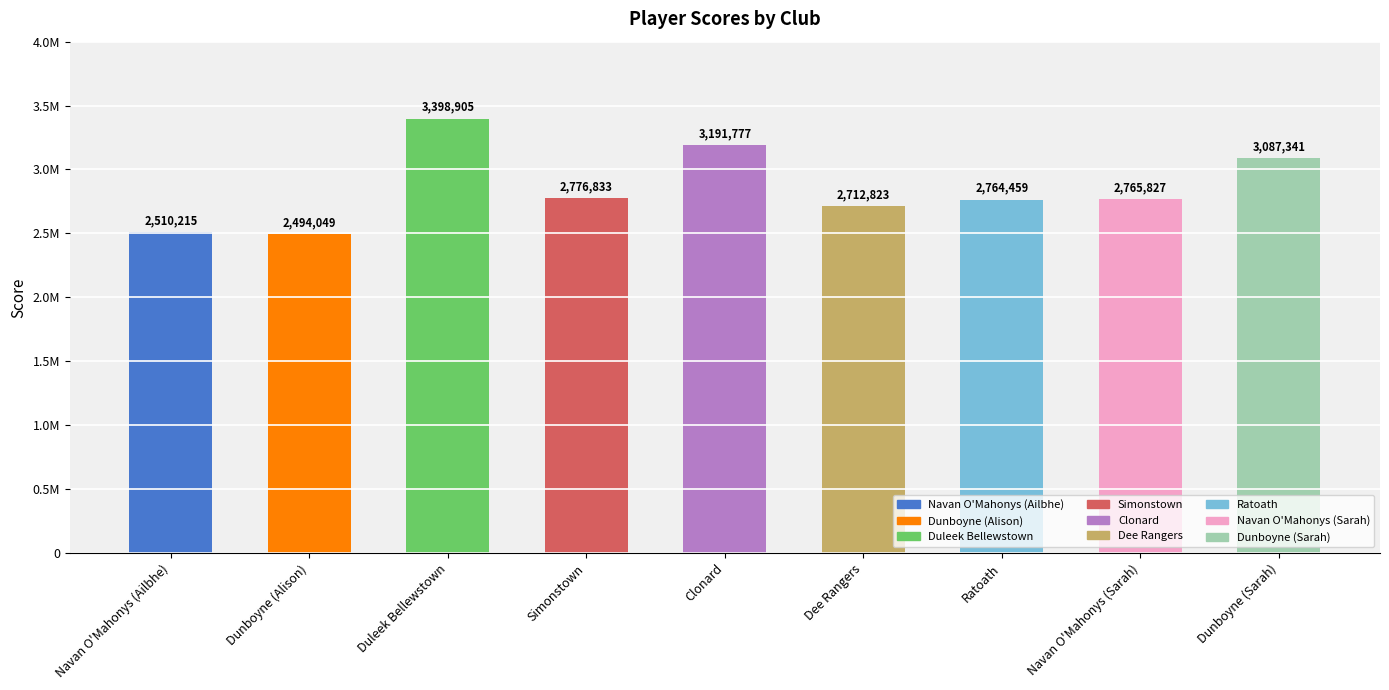

Does the chart contain any negative values?

No